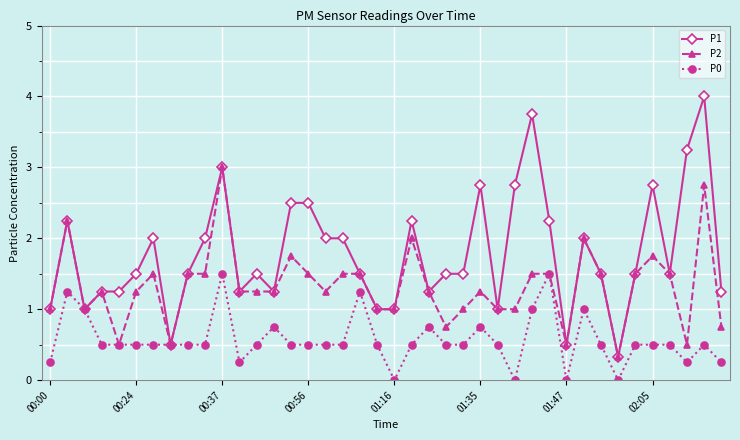

What is the lowest value of the P2 series?

0.3